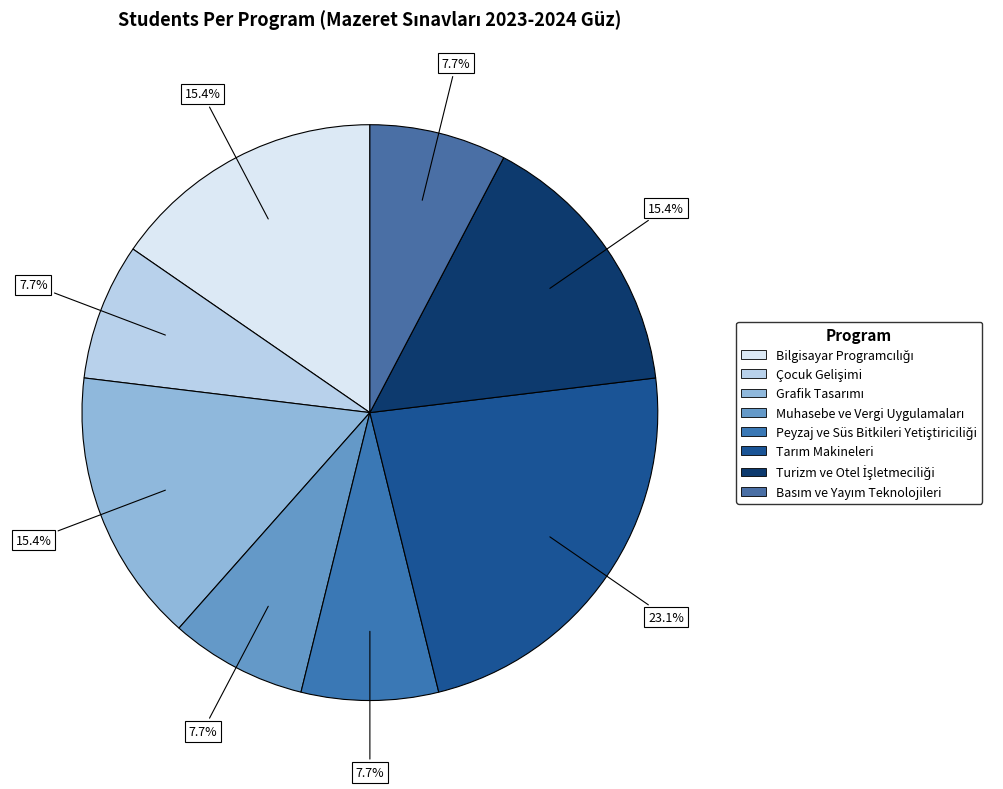

How many segments does this pie chart have?

8